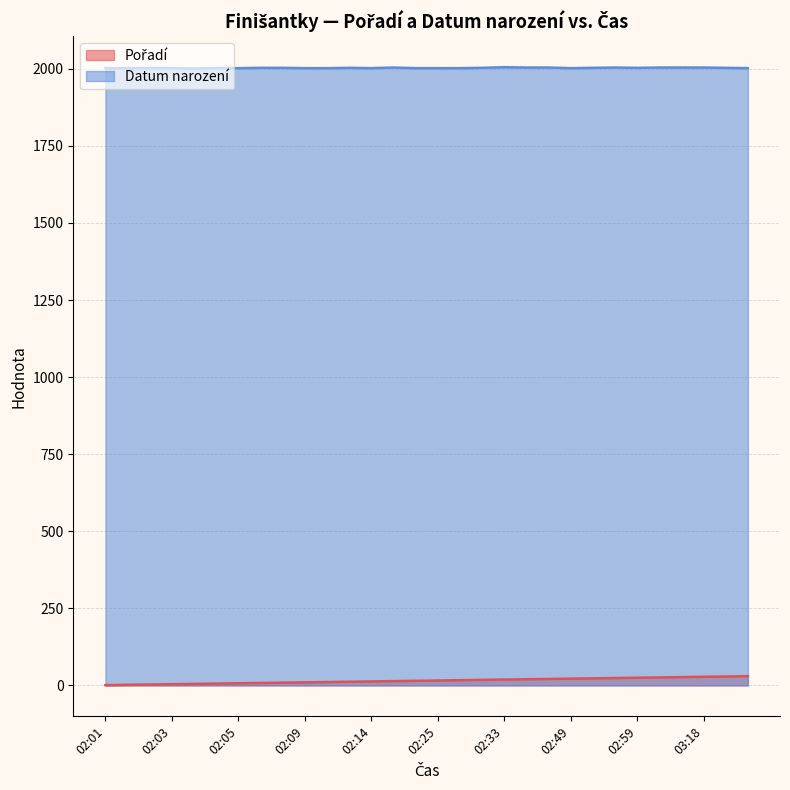

The value of Pořadí at 02:01 is 2. True or false?

False